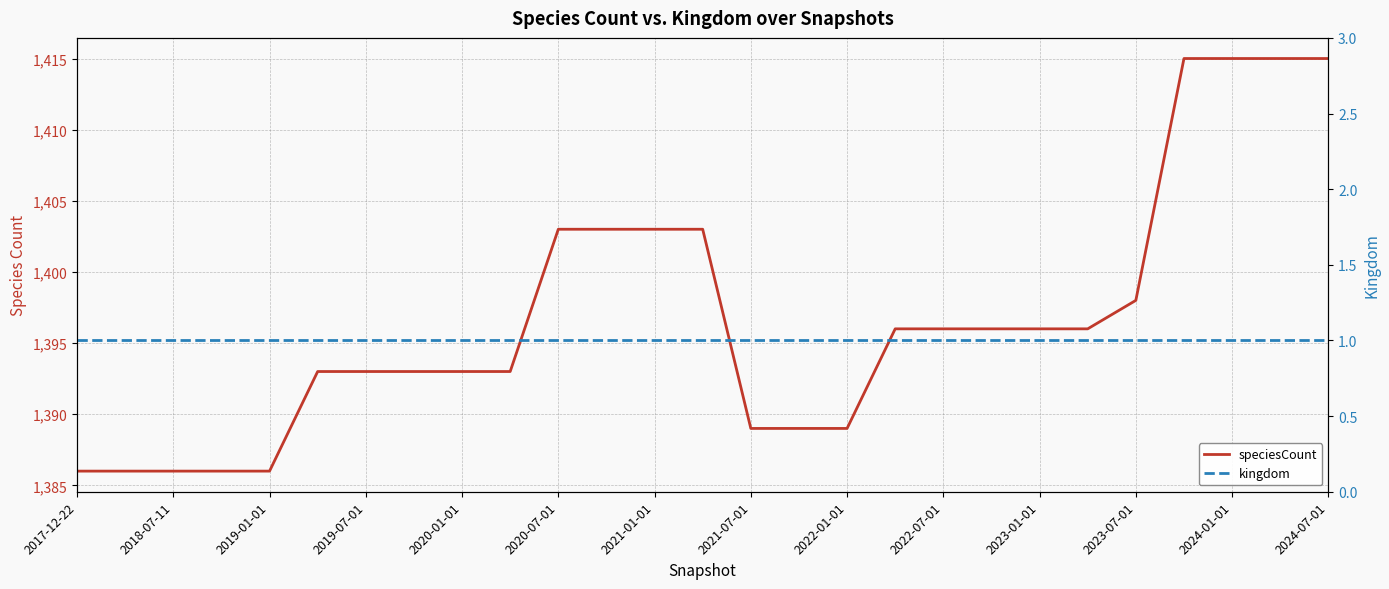

True or false: kingdom and speciesCount intersect in this chart.

False